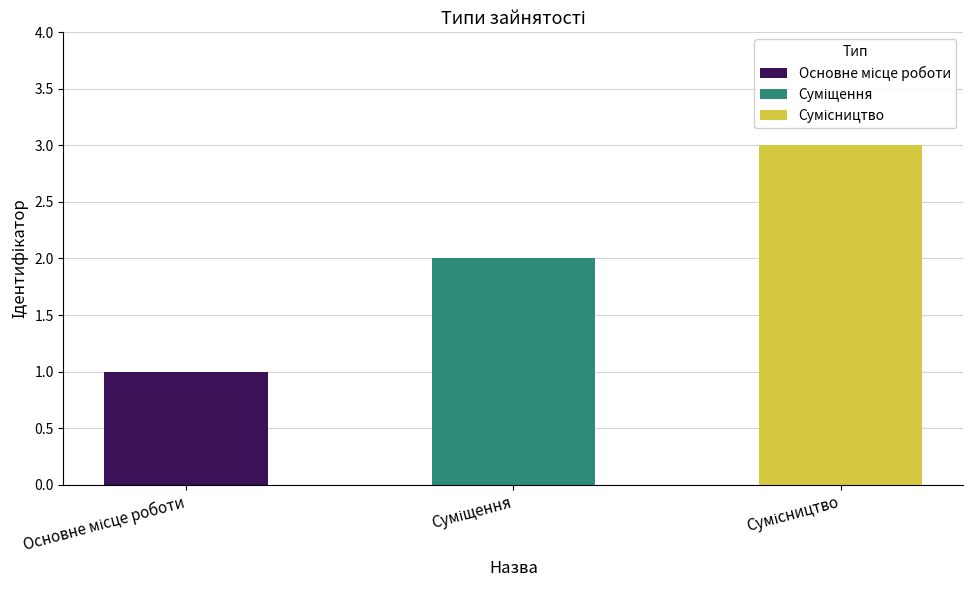

Reading left to right, extract all data points from this chart.

1	2	3